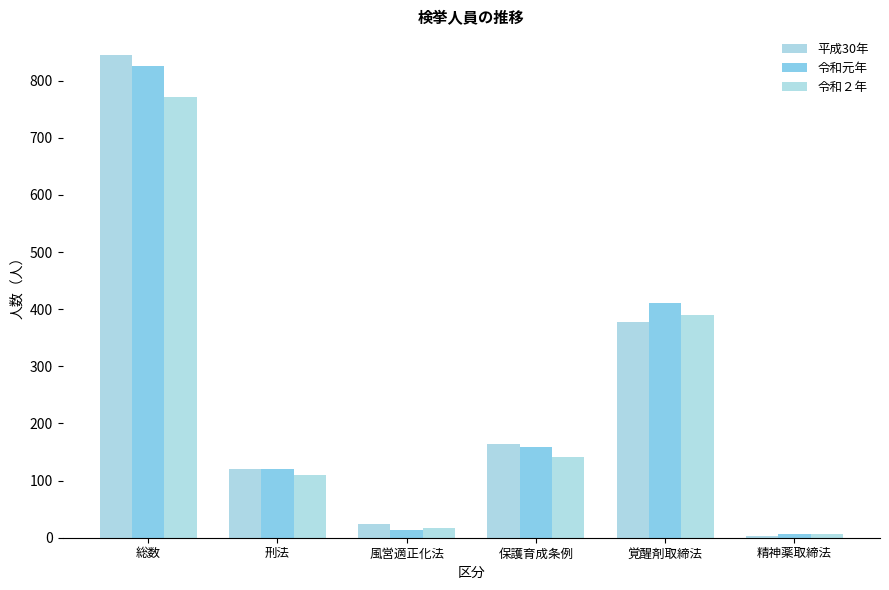

Which series has the largest total across all categories?

令和元年